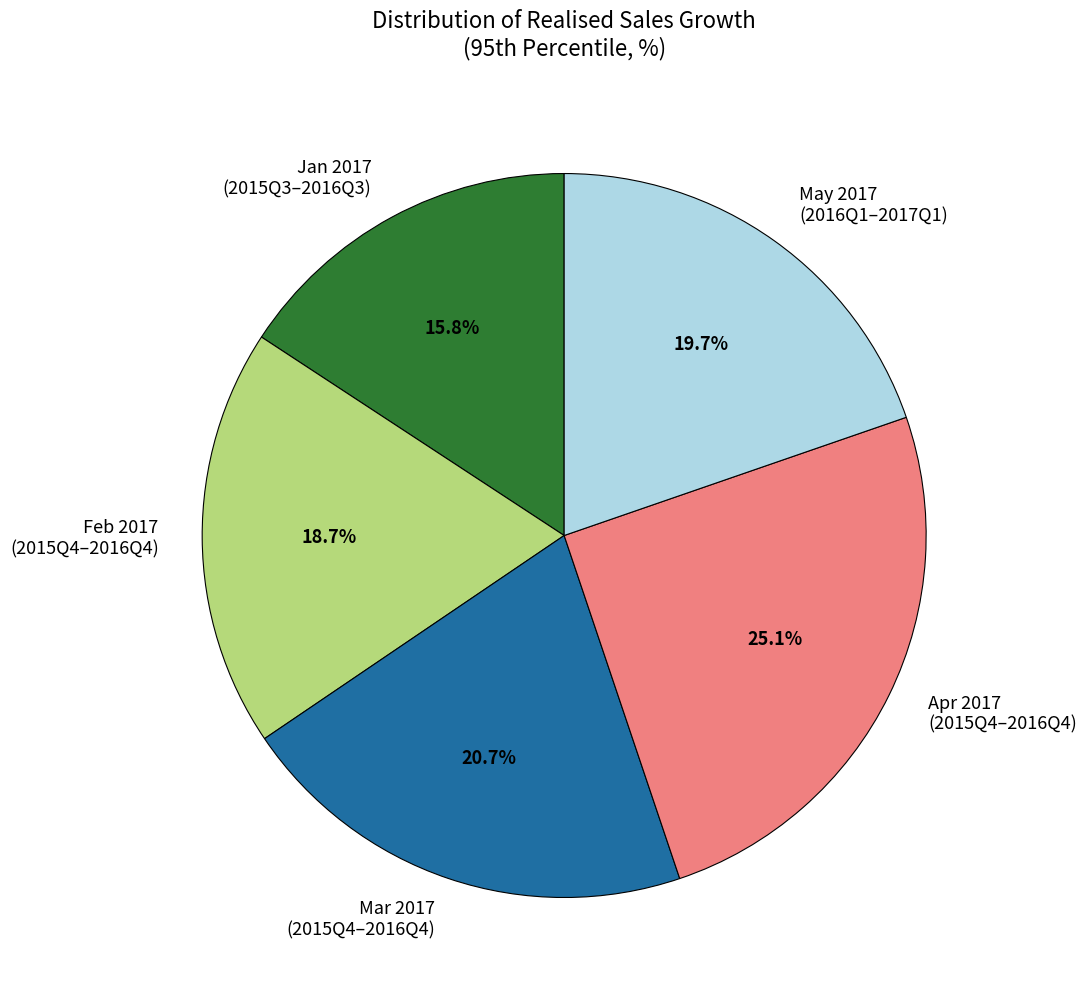

Which slice is the smallest?

Jan 2017 (2015Q3–2016Q3)